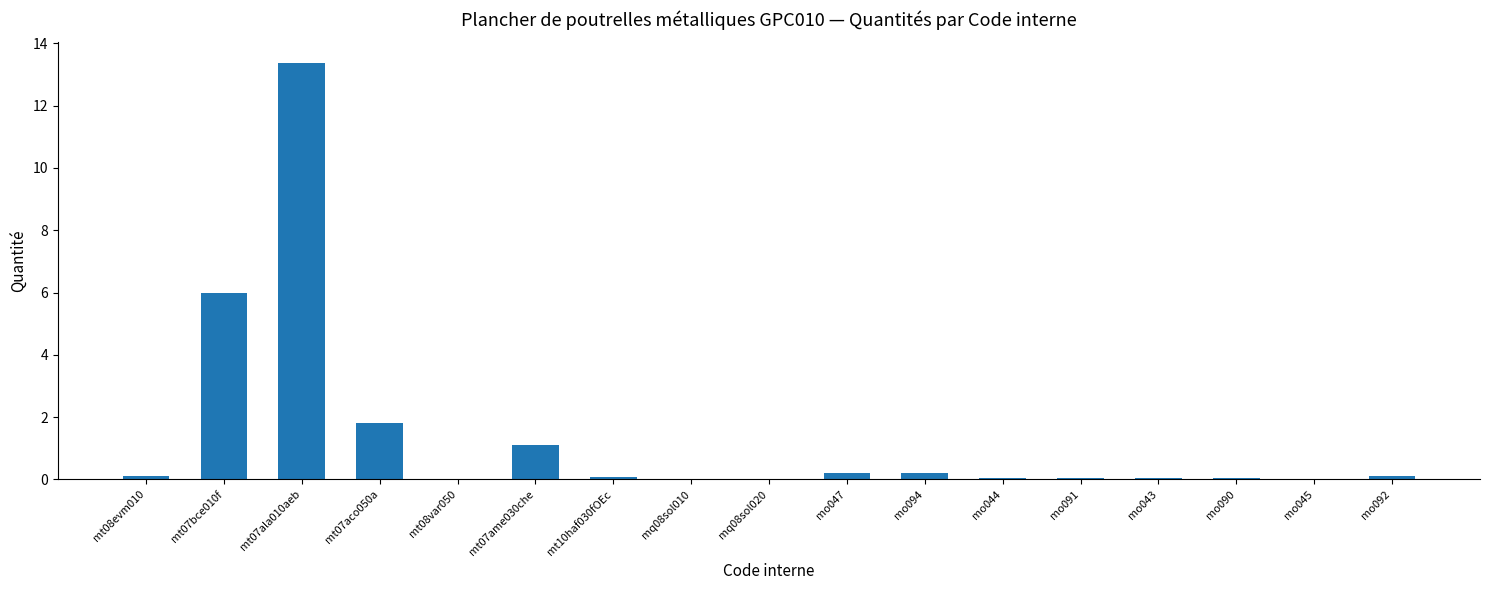

The chart shows a value of 0.1 at mt10haf030fOEc. True or false?

True